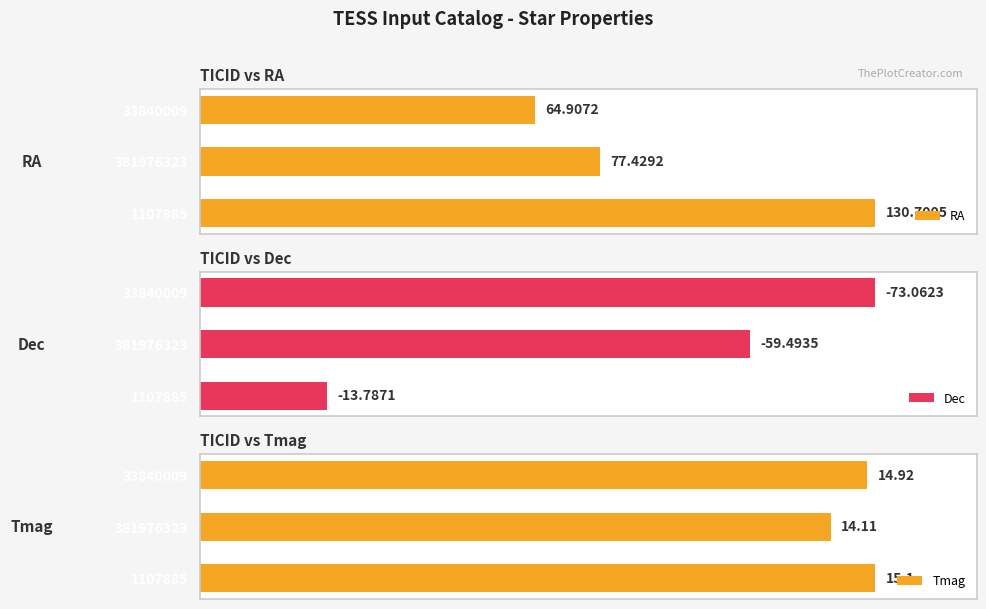

Which series has the largest range (max minus min)?

Dec